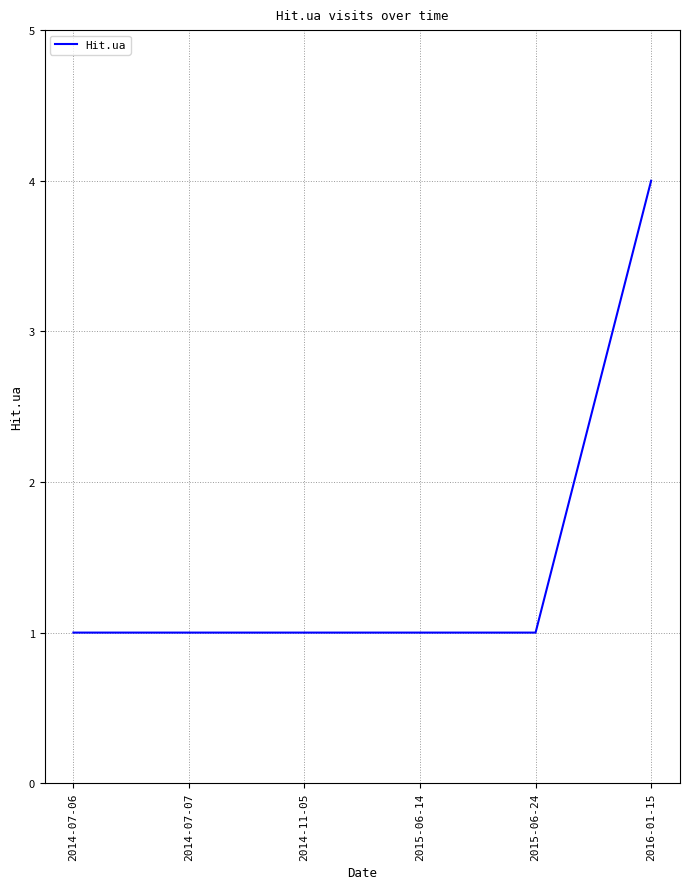

What is the average value?

2